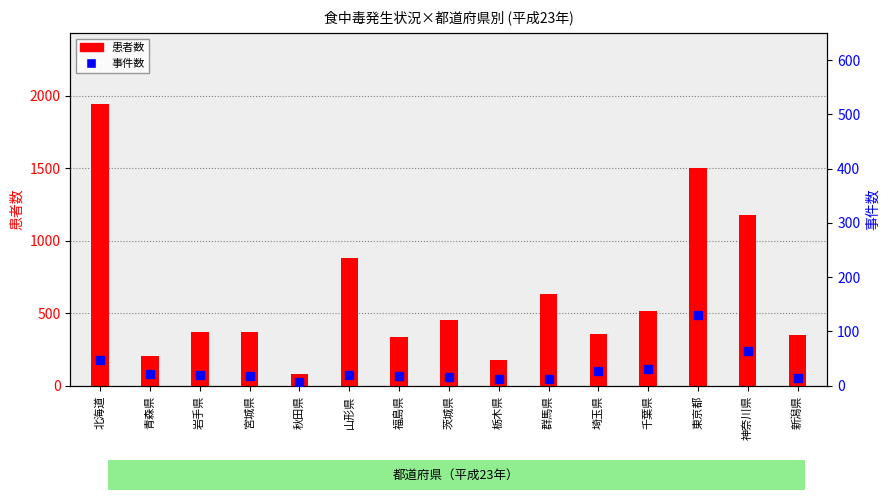

What position from the right is 福島県?

9